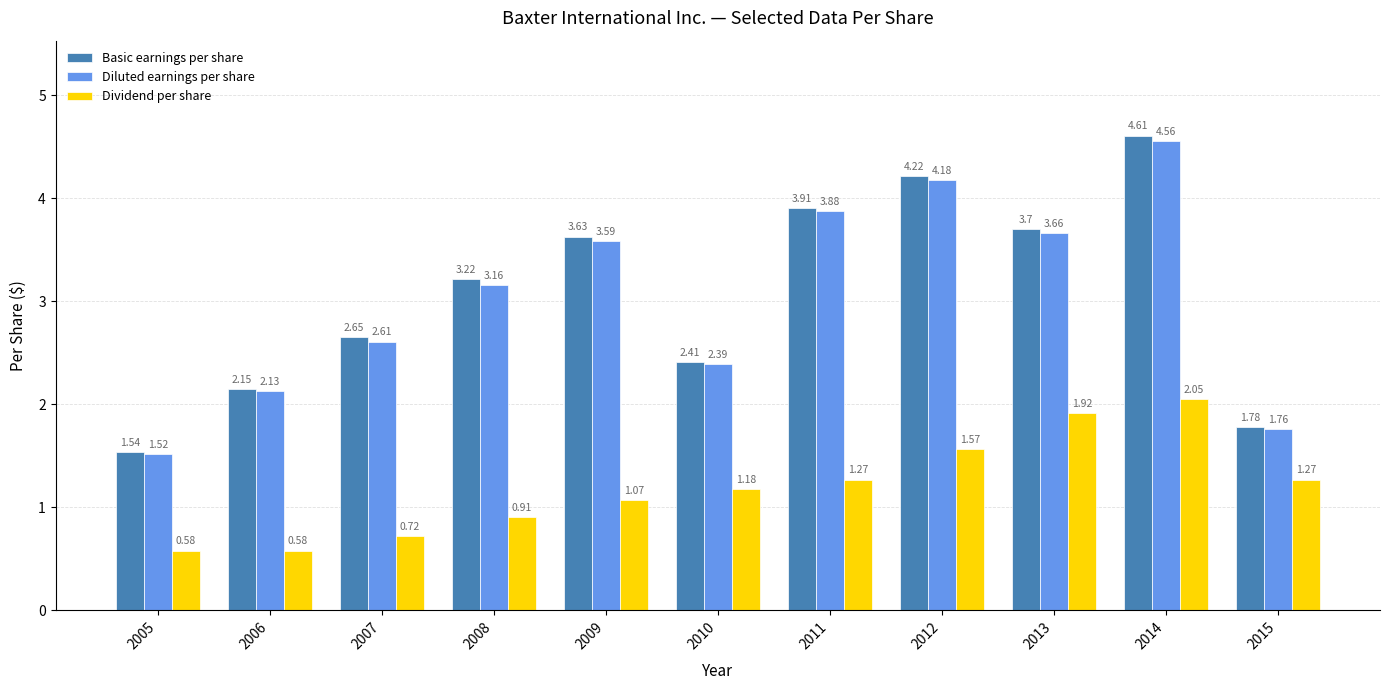

At which category is the sum across all series the highest?

2014